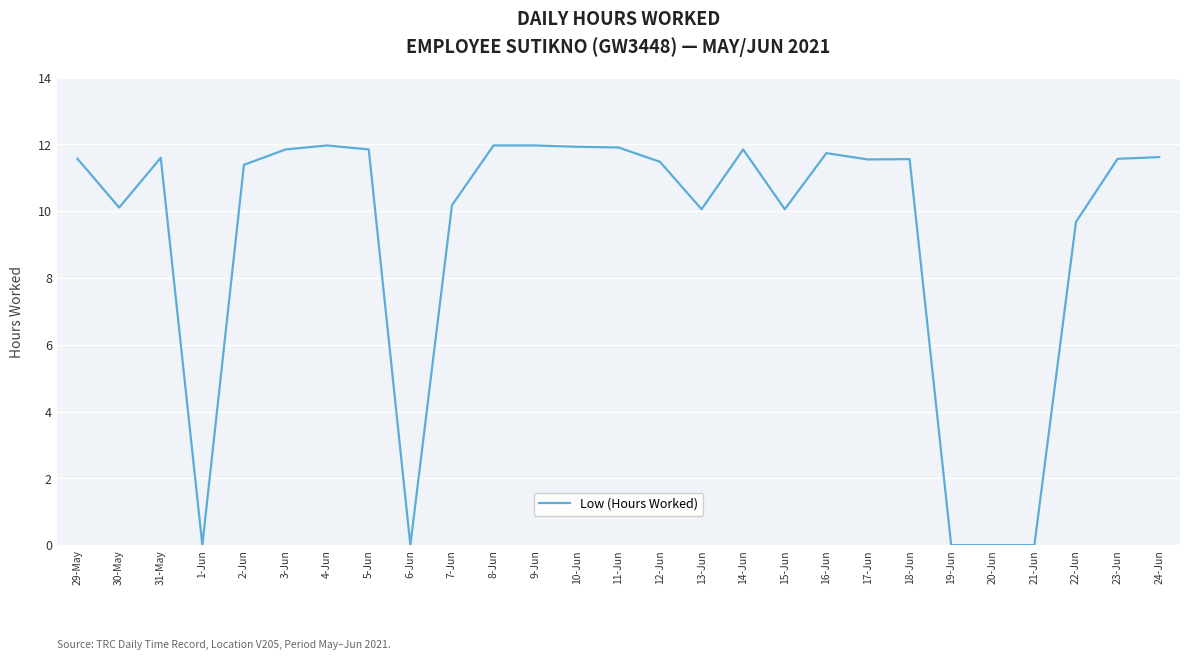

Read the value at 7-Jun.

10.2